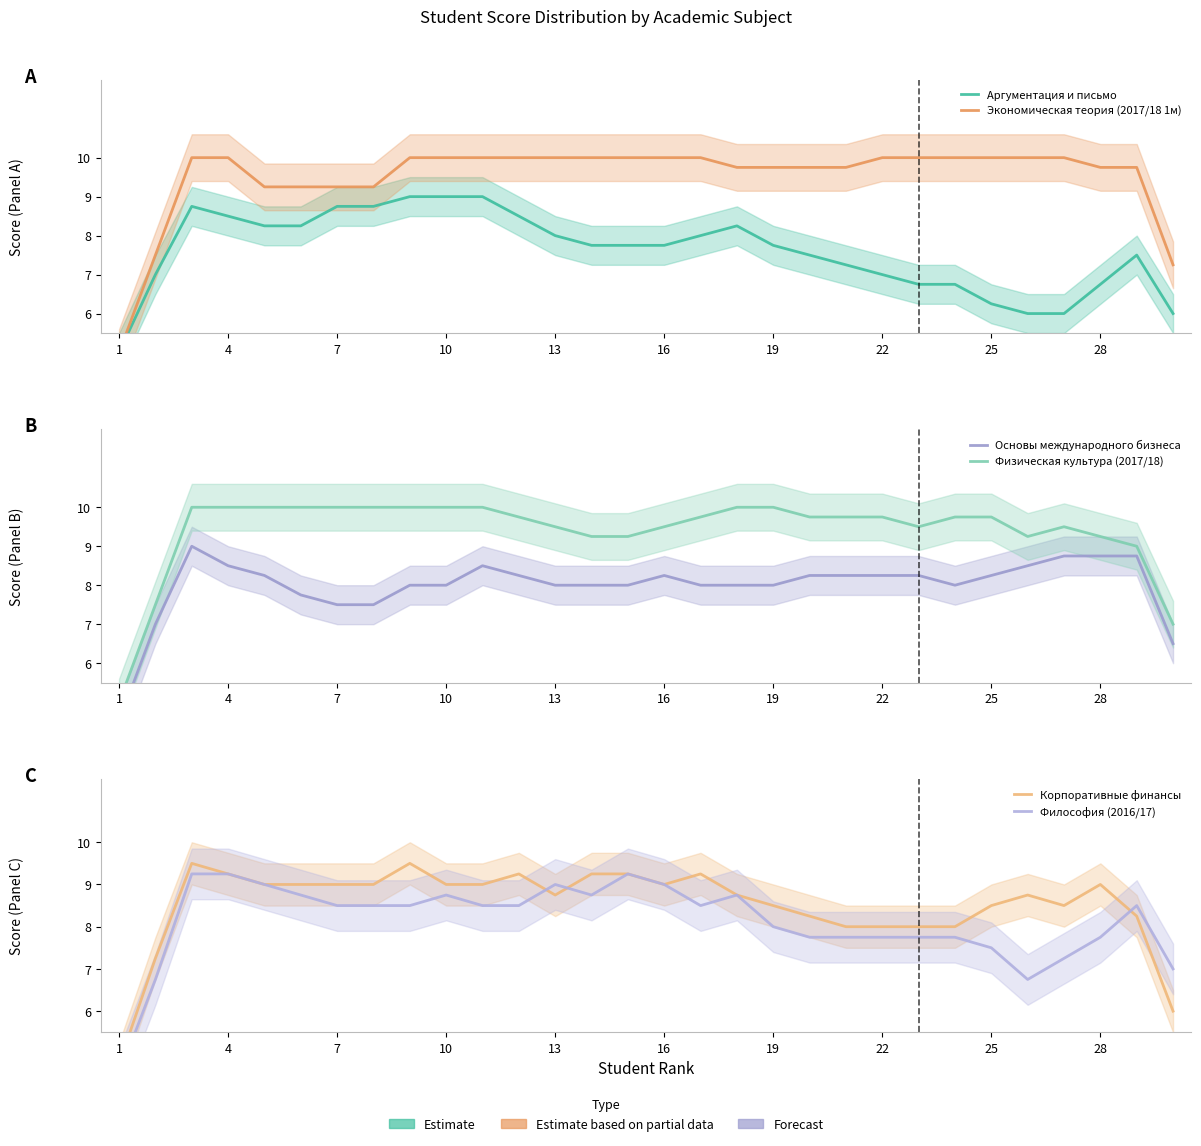

Is the value of Философия (2016/17) at 19 greater than the value of Основы международного бизнеса at 1?

Yes